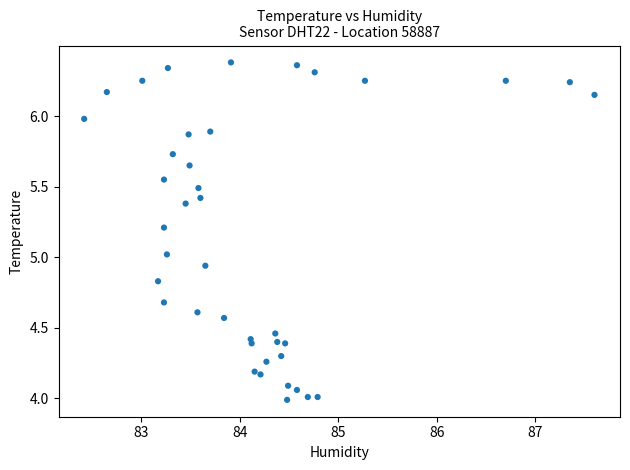

What is the range of X values (max minus min)?

5.2